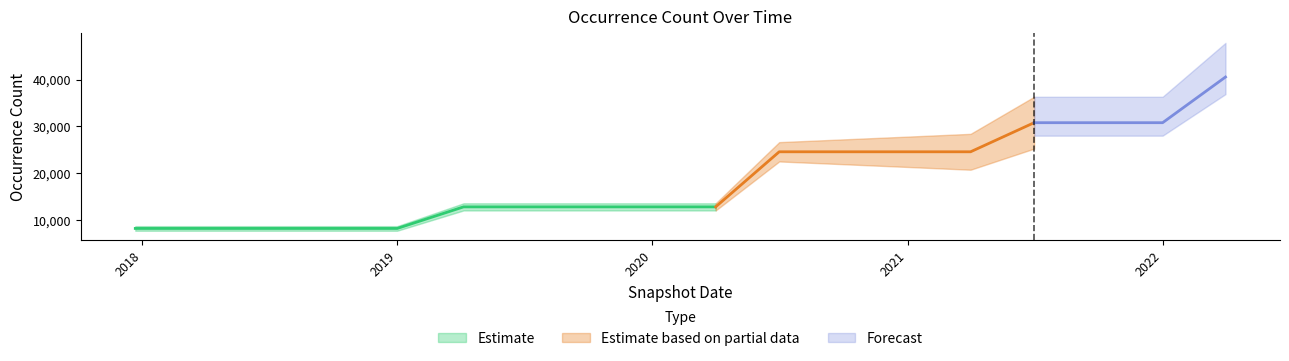

The value at 2017-12-22 is 5319. True or false?

False